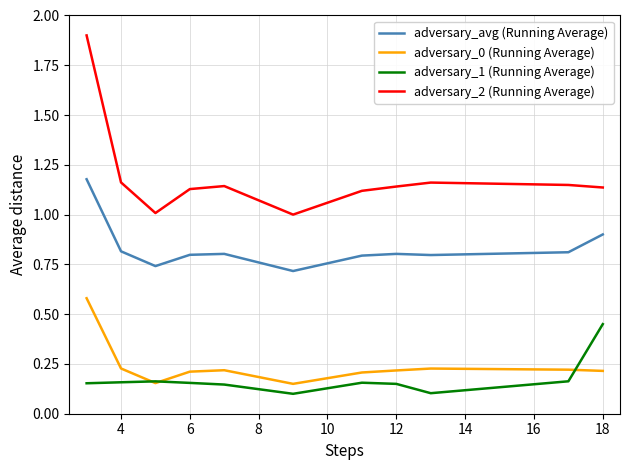

True or false: adversary_2 (Running Average) and adversary_avg (Running Average) cross at least once.

False